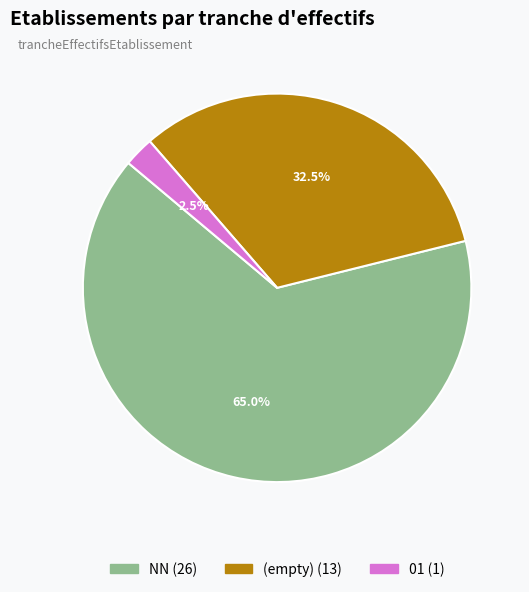

Does any single category account for the majority?

Yes